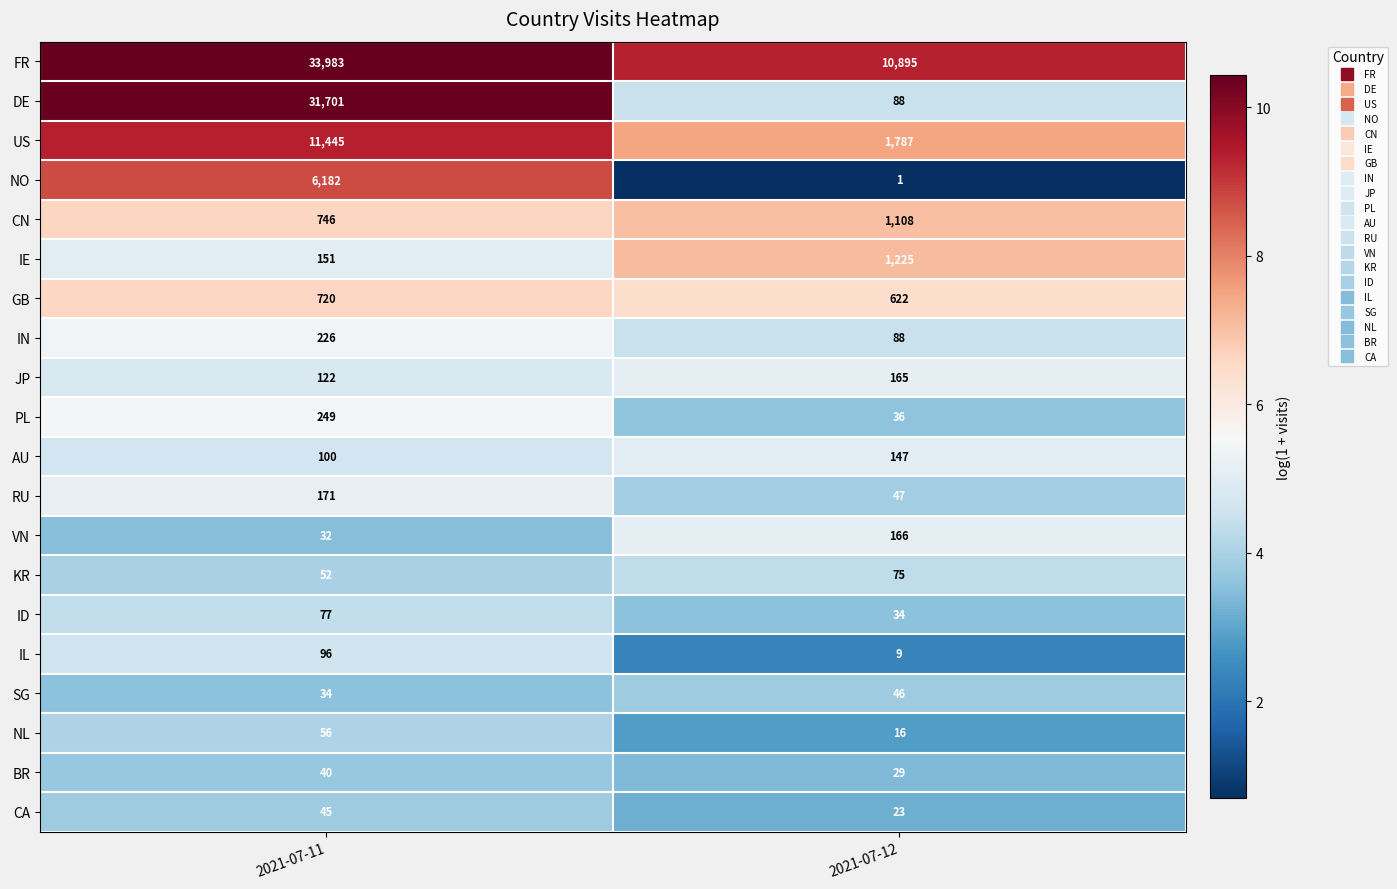

What is the approximate value of KR at 2021-07-11?

52